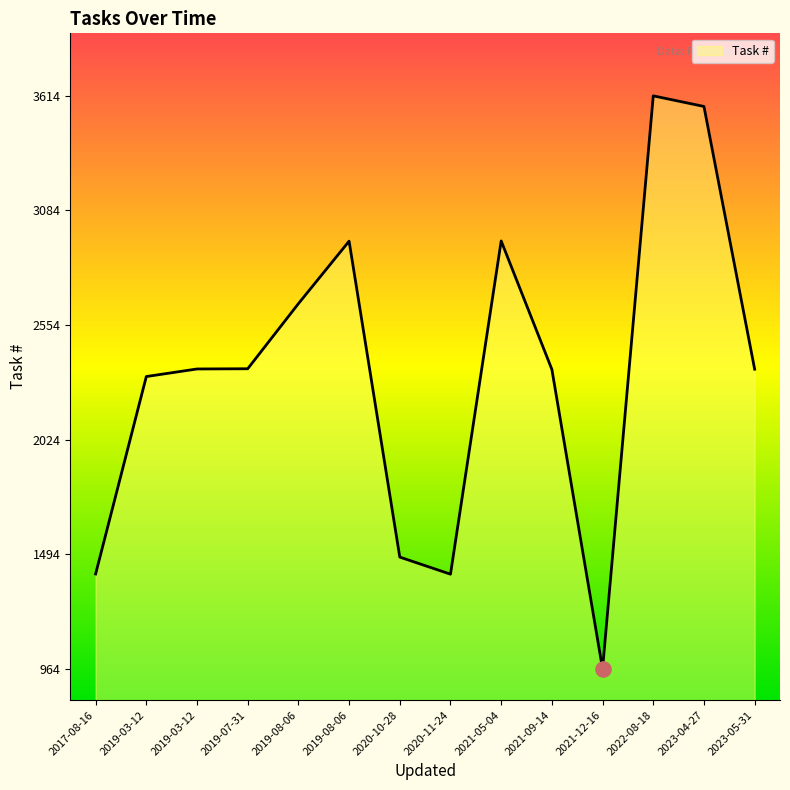

What is the ratio of the value at 2020-10-28 to the value at 2019-03-12?

0.6